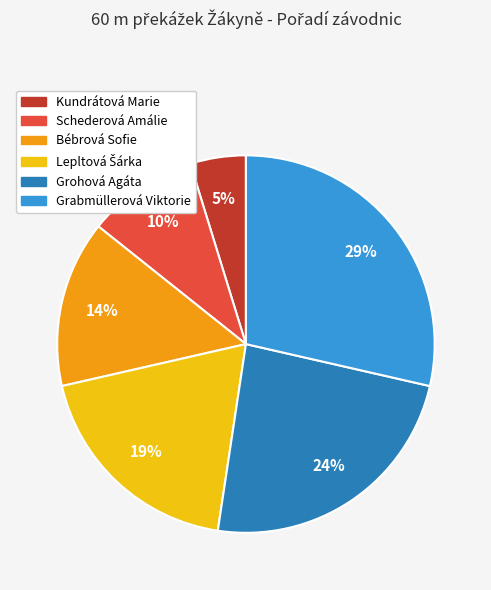

Which slice is the largest?

Grabmüllerová Viktorie